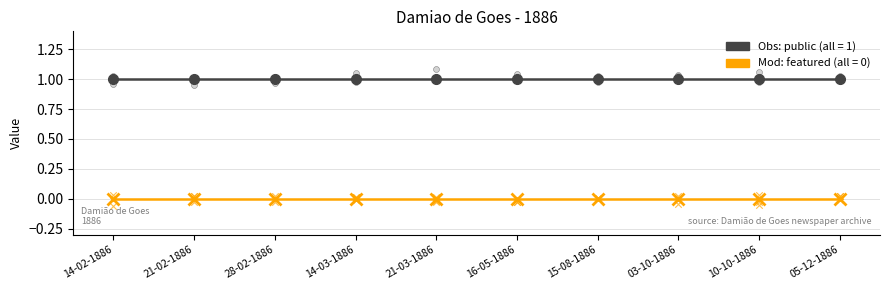

Is the value of featured at 14-02-1886 greater than the value of public at 14-02-1886?

No